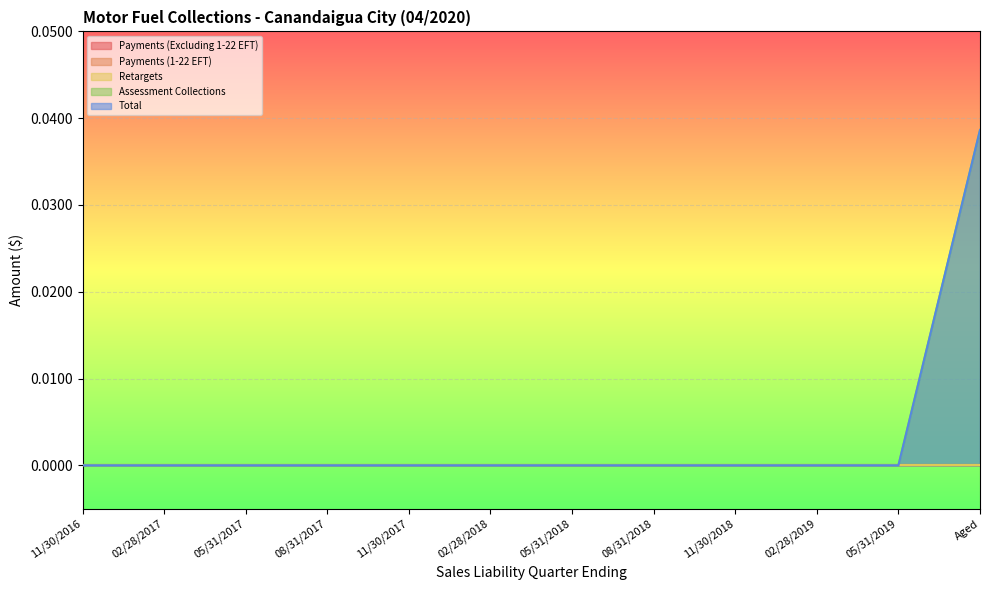

Does the chart display data point markers on the line(s)?

No